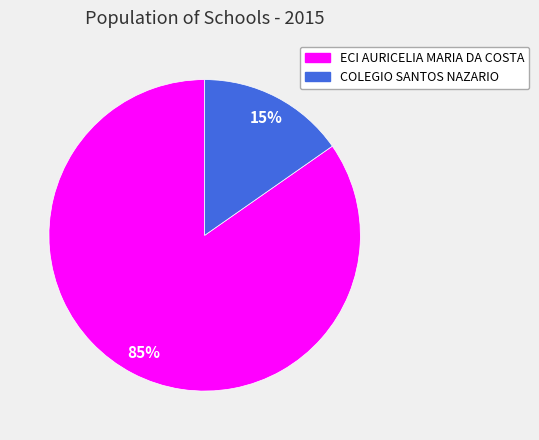

To the nearest percent, what is the average slice percentage?

50%